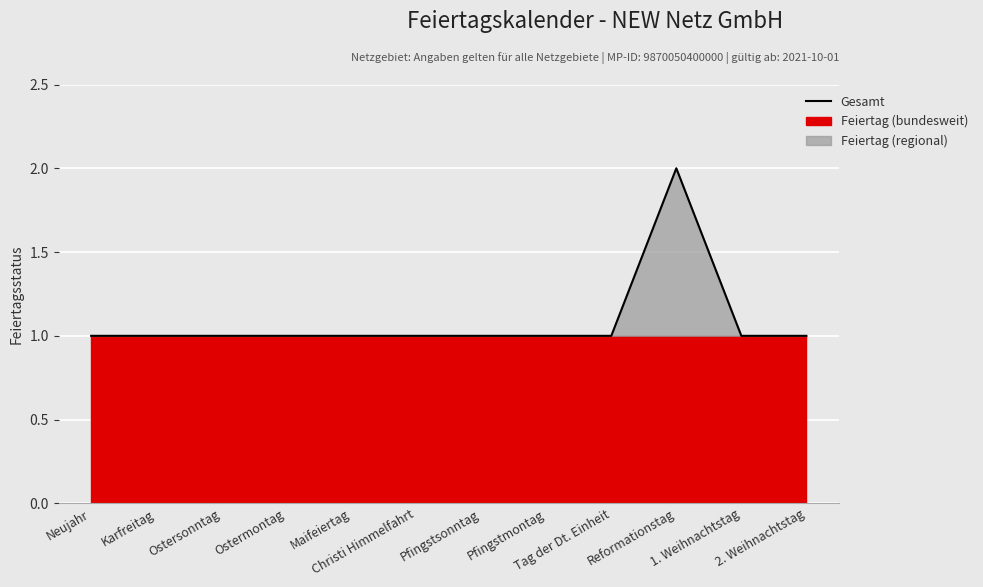

At which category does the chart reach its peak across all series?

Reformationstag